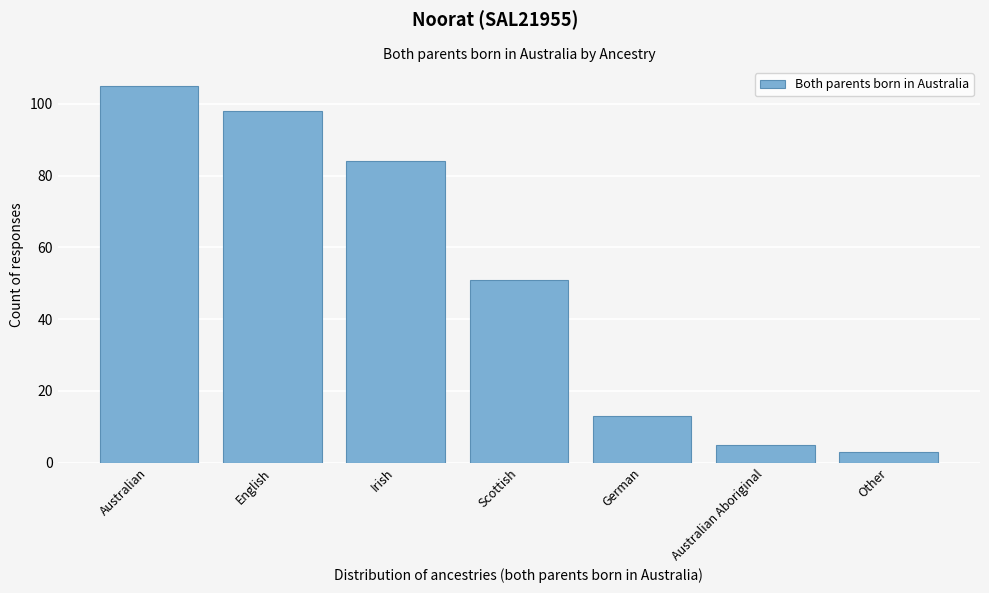

Reading left to right, extract all data points from this chart.

105	98	84	51	13	5	3